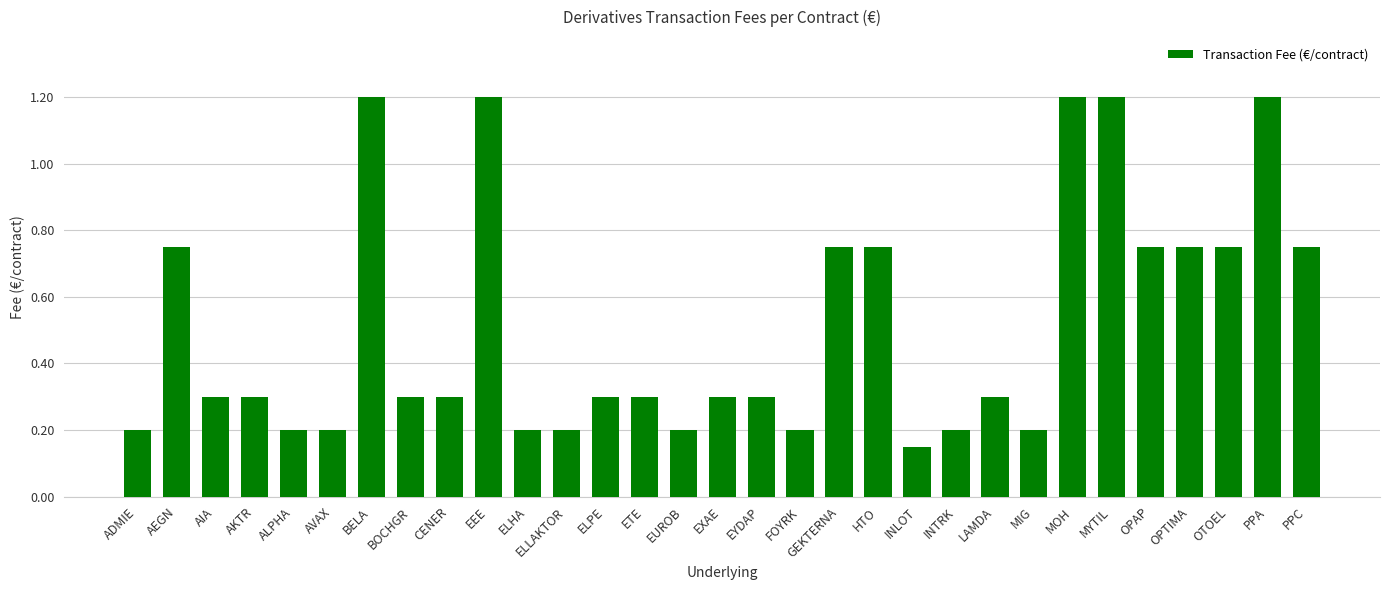

What is the sum of all values?

15.9